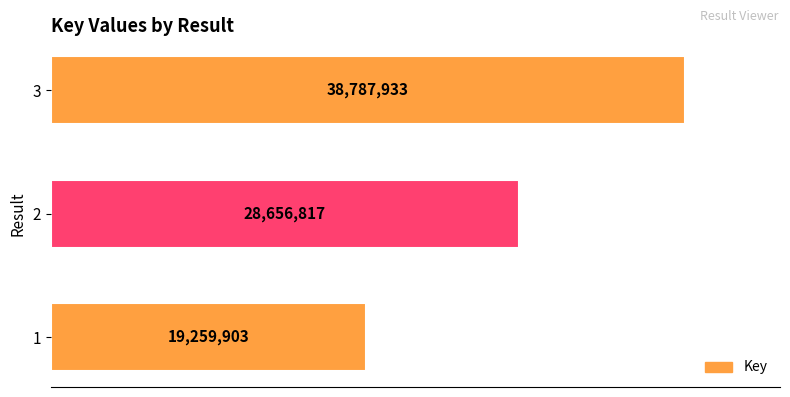

Are the bars horizontal?

Yes